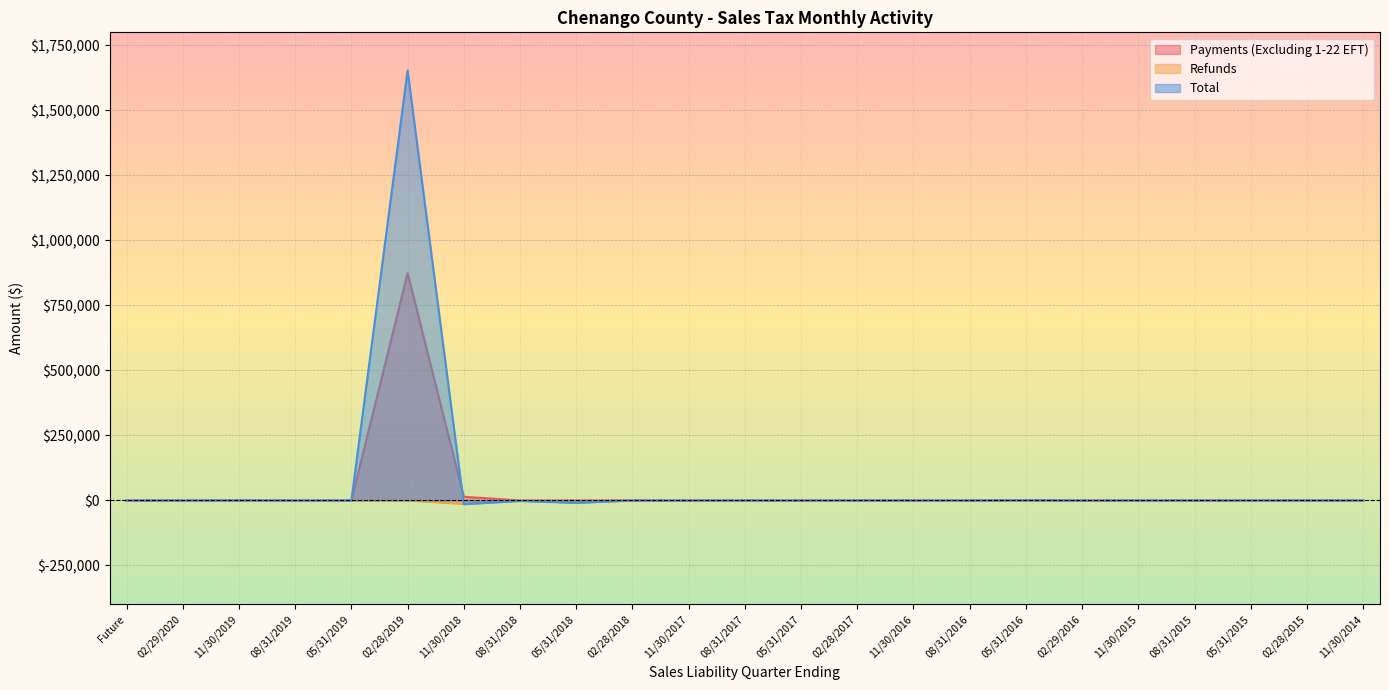

What is the difference between the maximum and minimum values in the Total series?

1667892.4